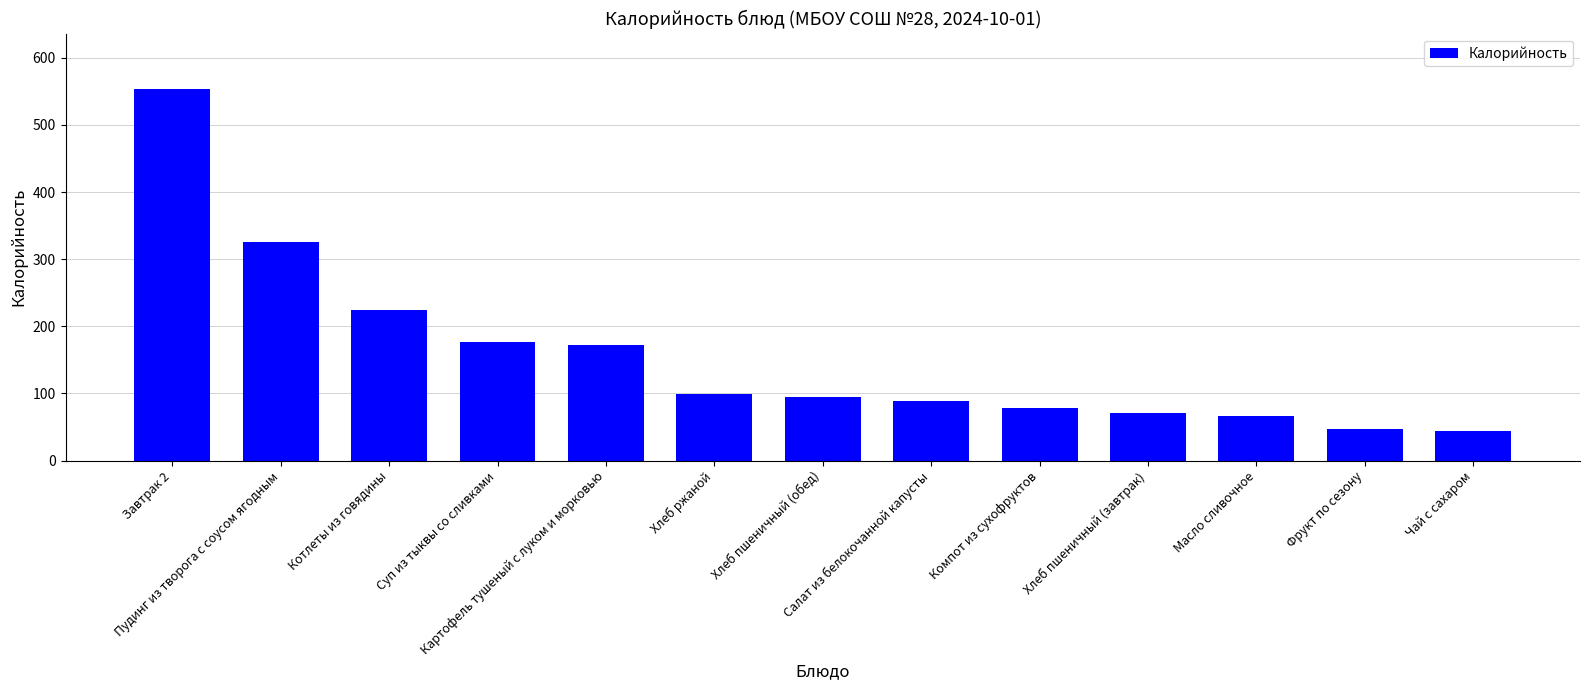

What position from the right is Котлеты из говядины?

11